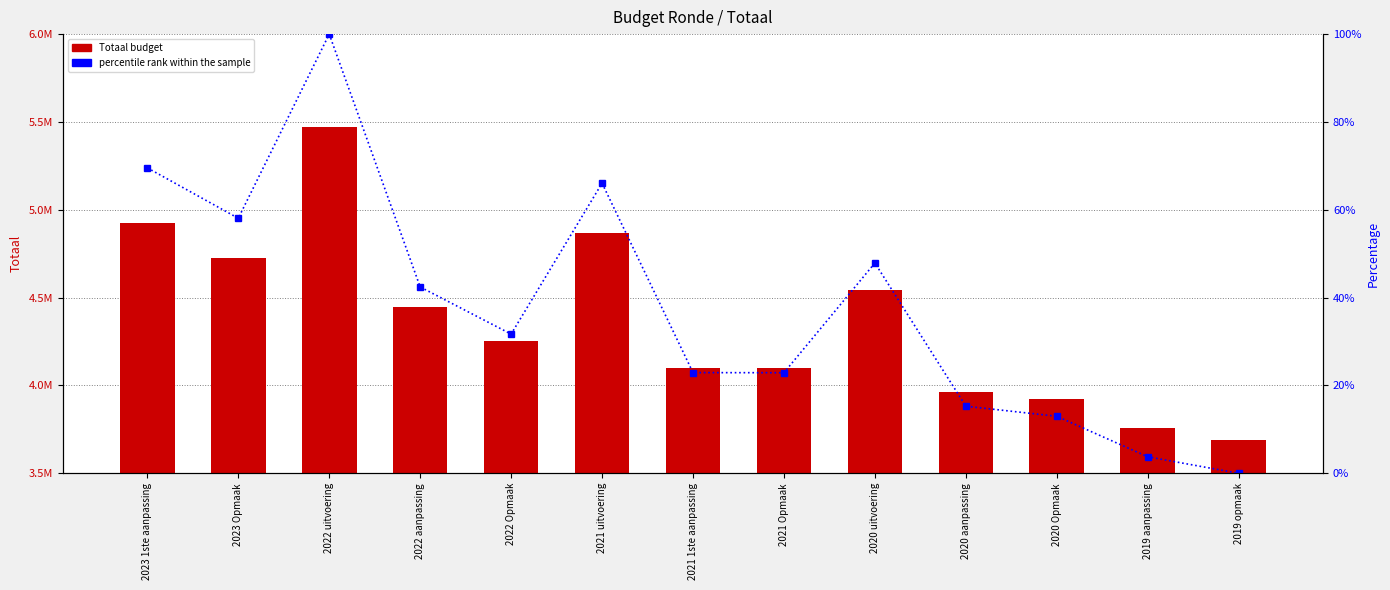

What is the difference between the maximum and minimum values in the Totaal series?

1777487.0